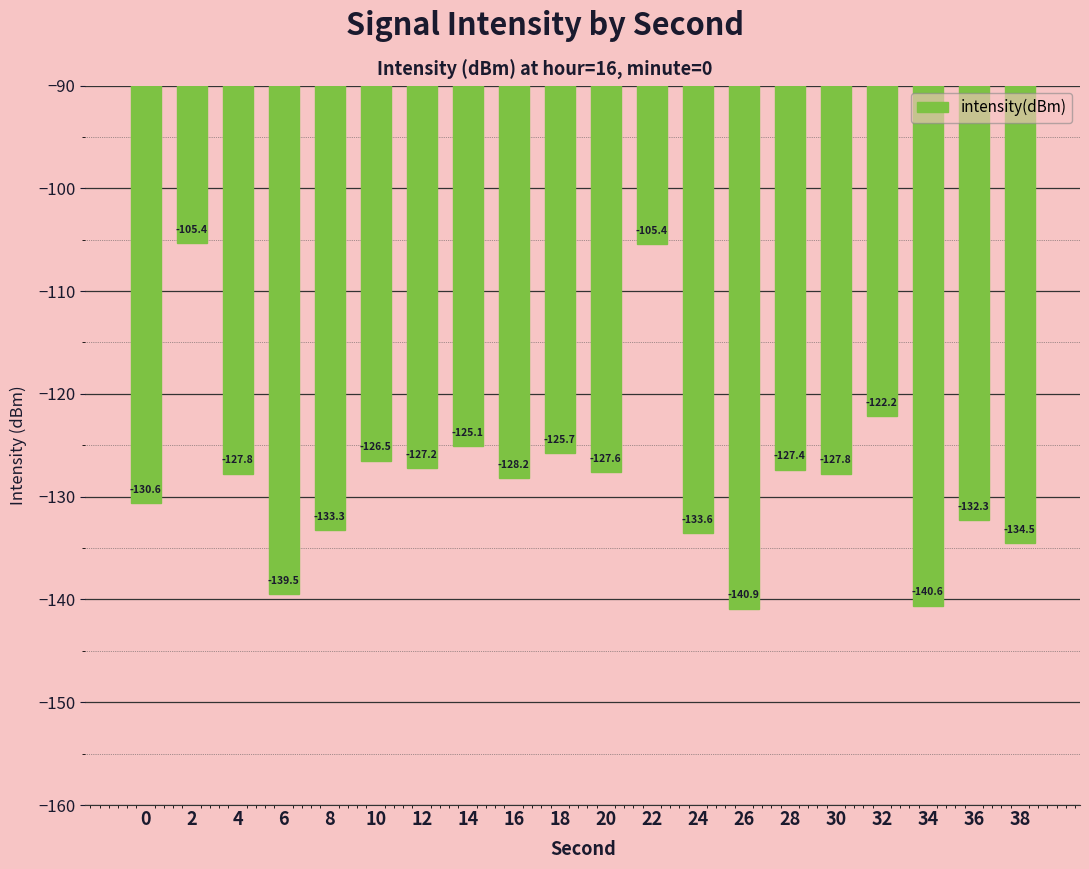

How many data points are less than -127?

14